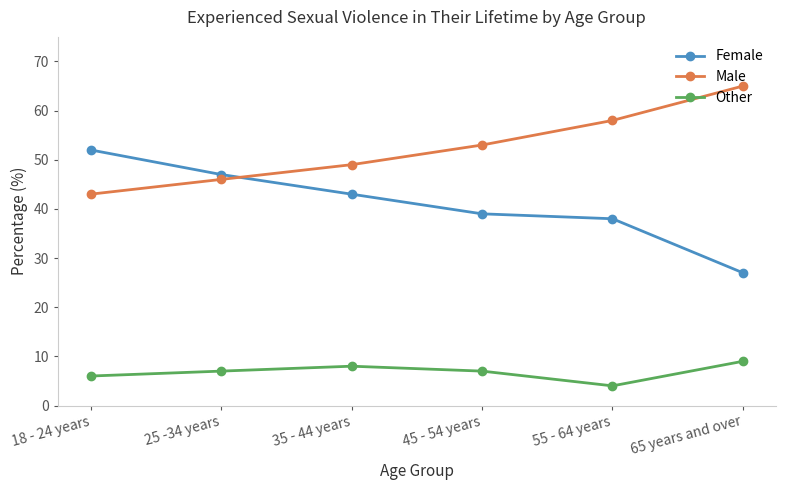

At how many categories does at least one series exceed 48?

5